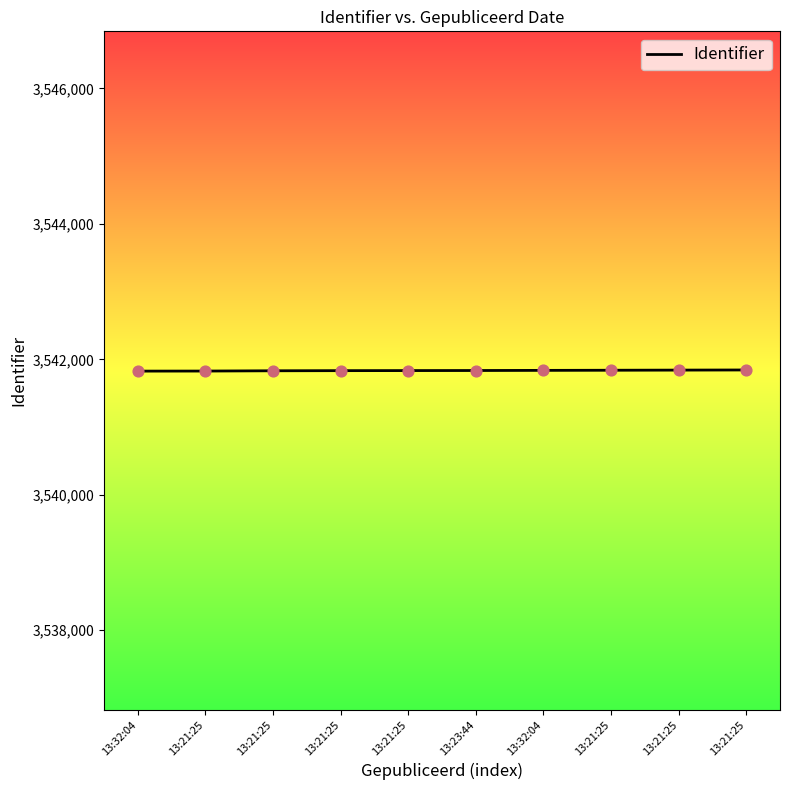

Which has a higher value, 13:32:04 or 13:21:25?

13:21:25